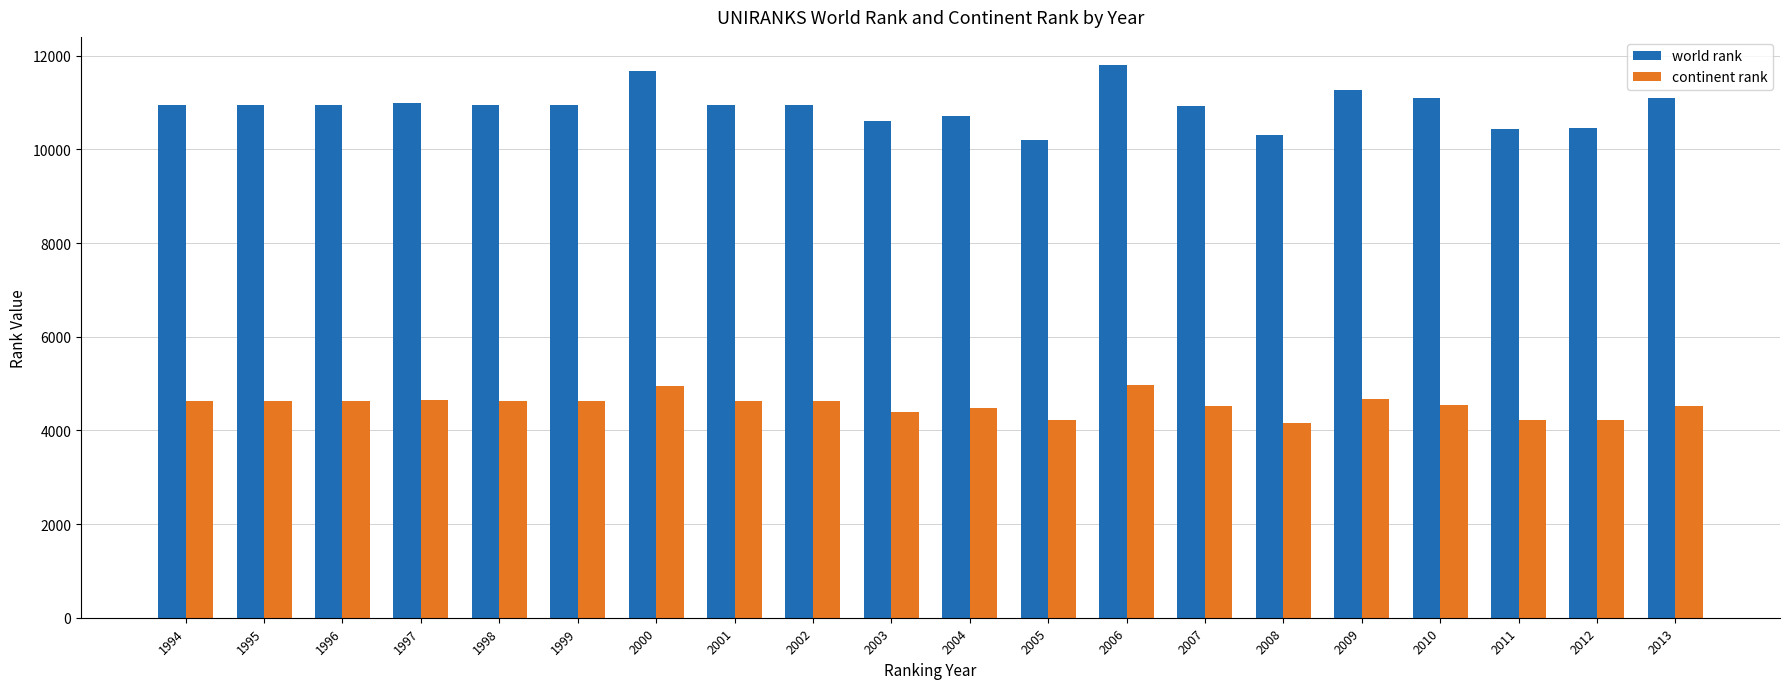

List the series in order of their overall mean, highest first.

world rank, continent rank